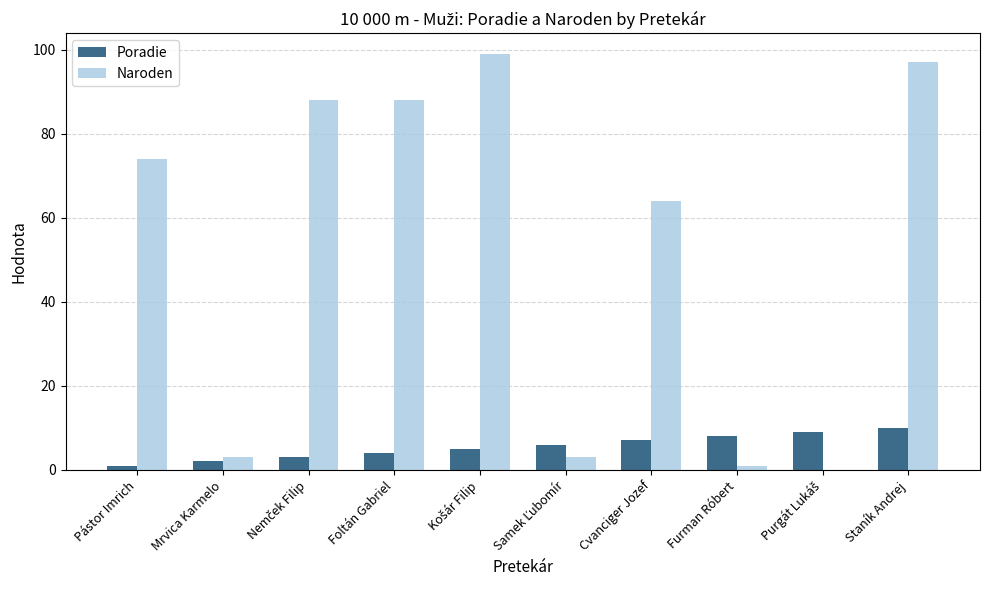

At which label is Naroden closest to 49?

Cvanciger Jozef